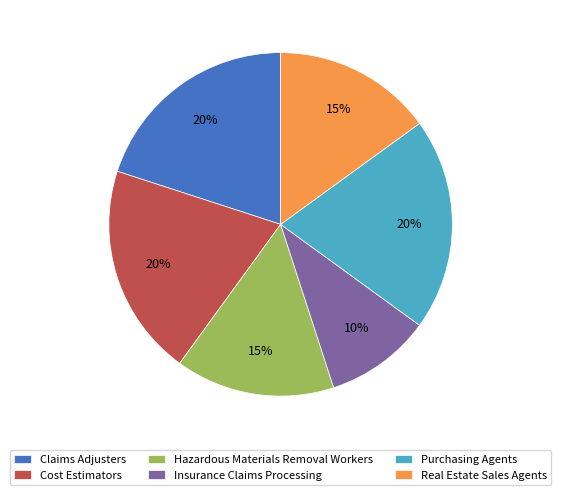

Approximately how many times larger is the value at Hazardous Materials Removal Workers compared to Insurance Claims Processing?

1.5